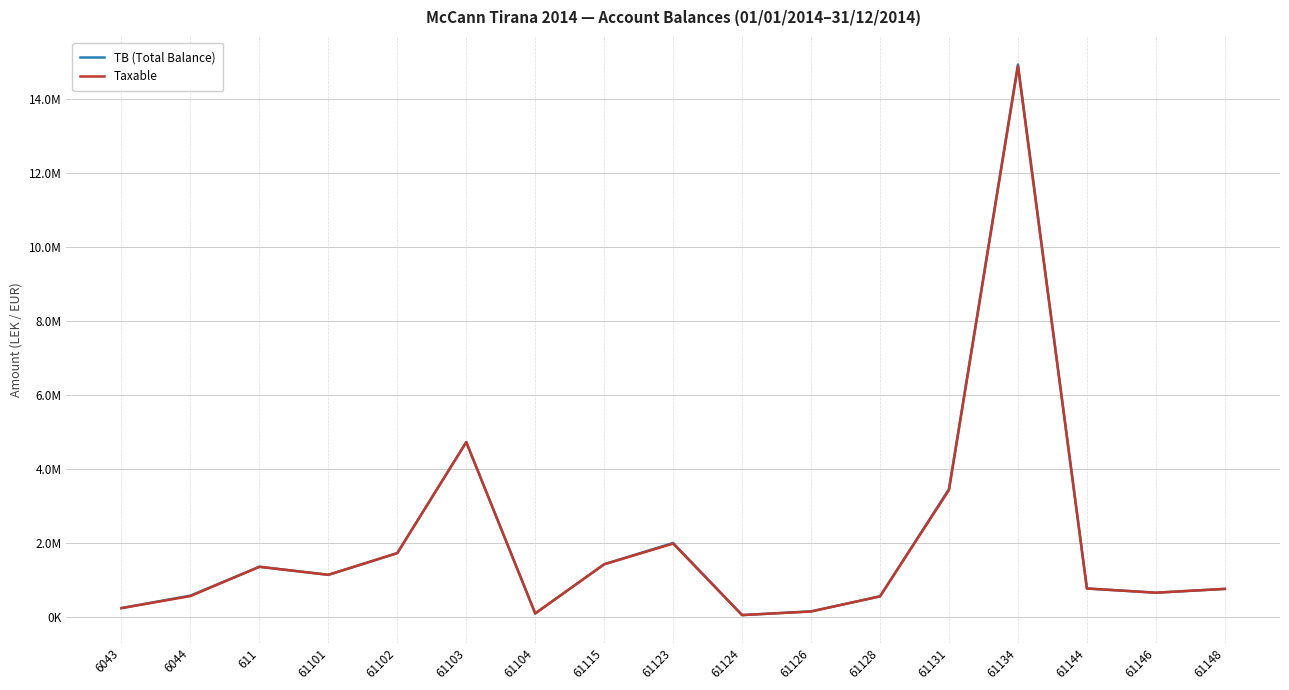

At which category does Taxable reach its first local peak?

611